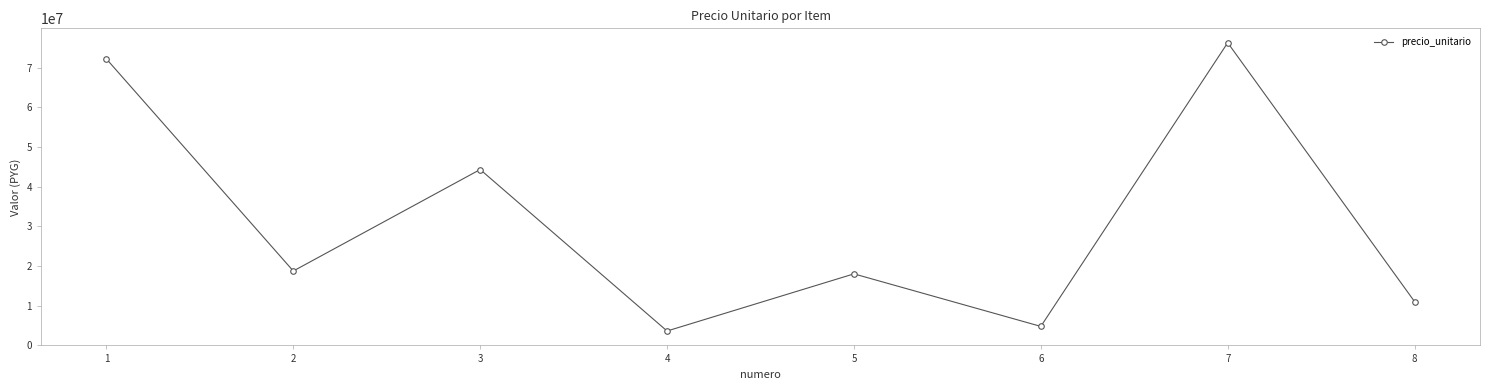

Where is the first local minimum?

2